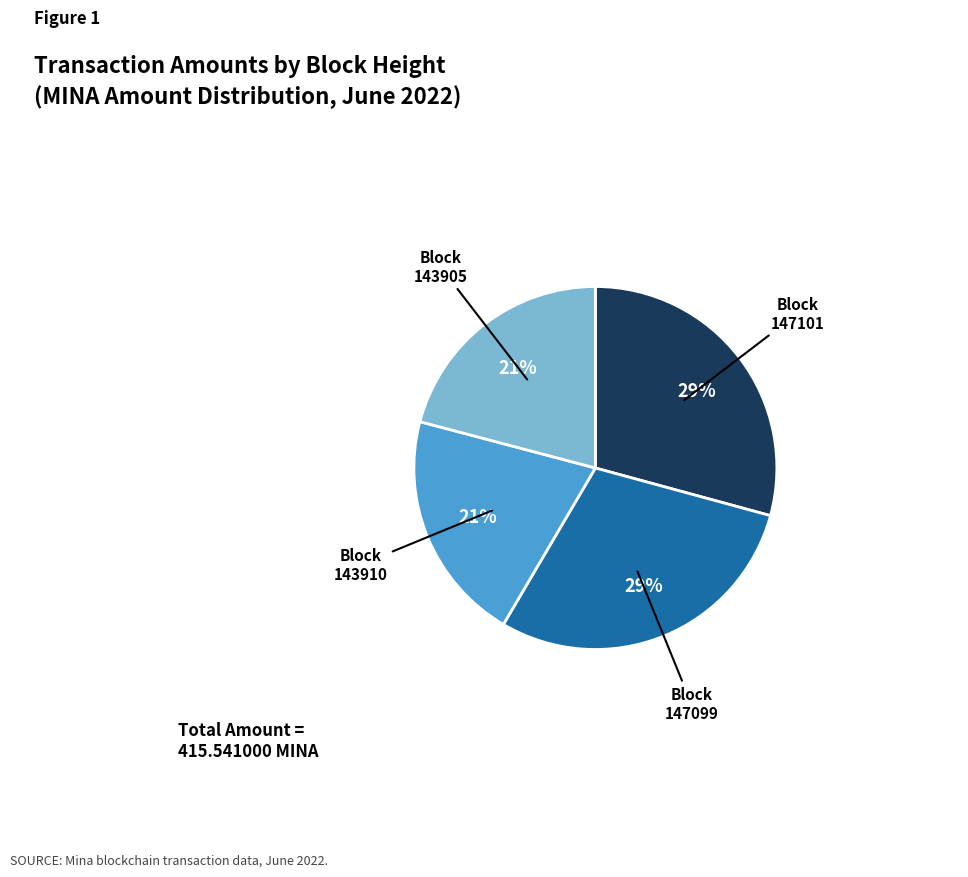

Is there a majority slice in this chart?

No